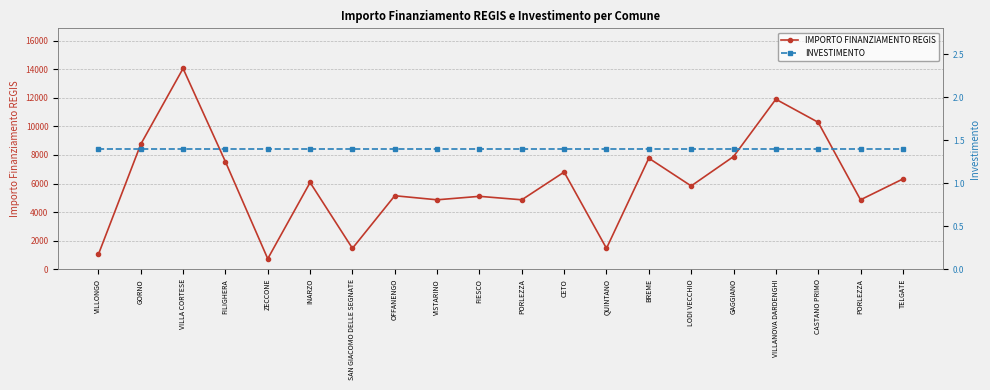

What is the value of the IMPORTO FINANZIAMENTO REGIS point at the 2nd from the left?

8748.0